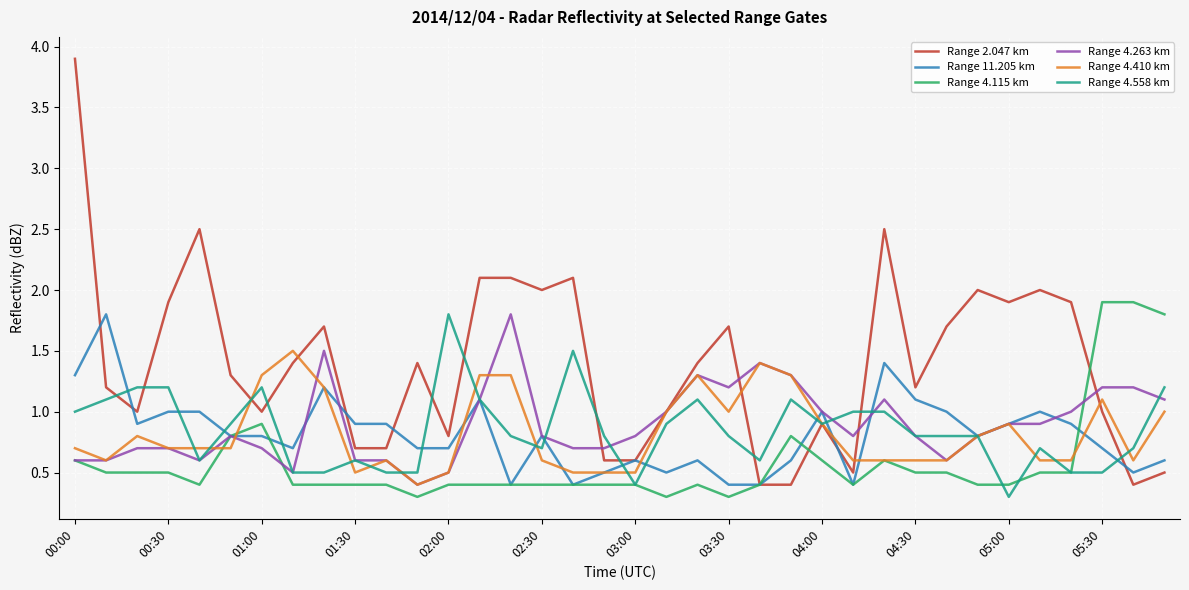

Which series has the largest total across all categories?

Range 2.047 km